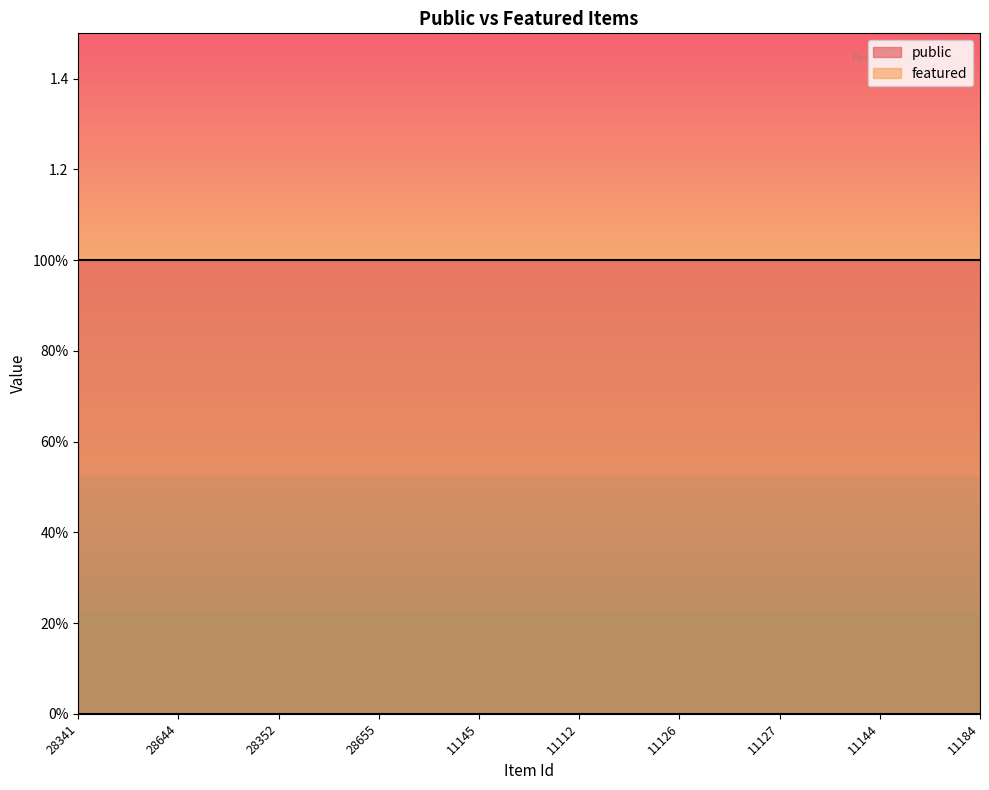

Which series has the largest range (max minus min)?

public